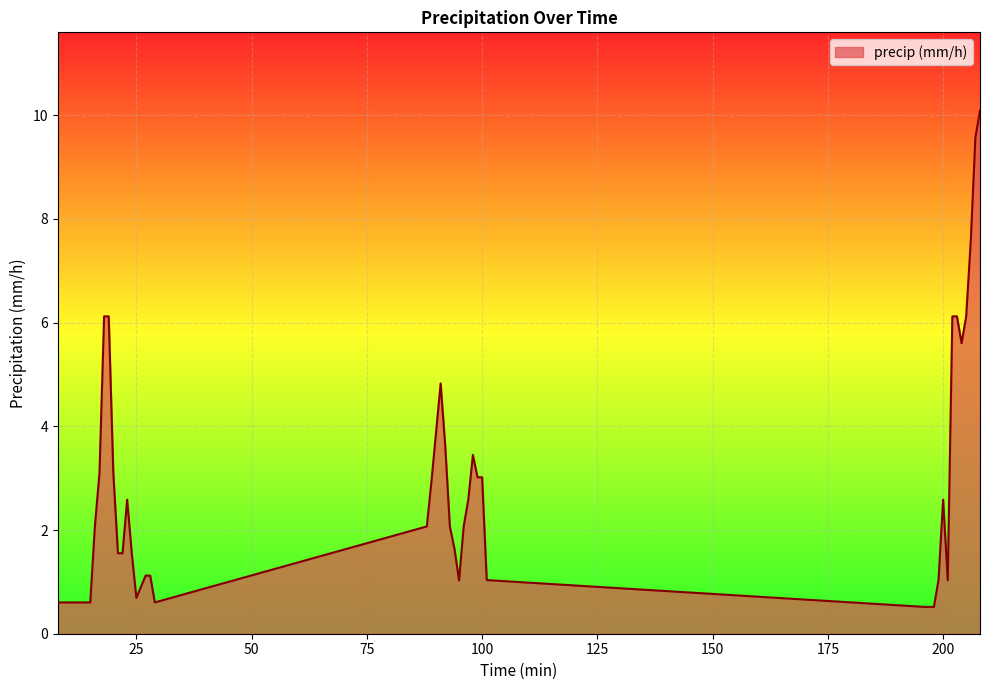

What is the greatest value displayed?

10.1